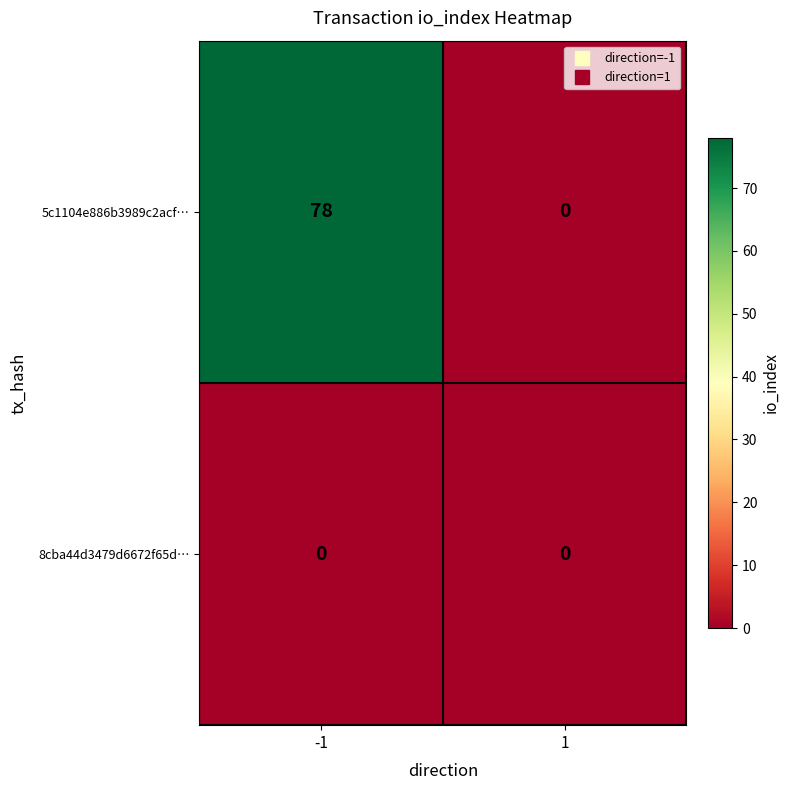

What is the maximum value shown in the chart?

78